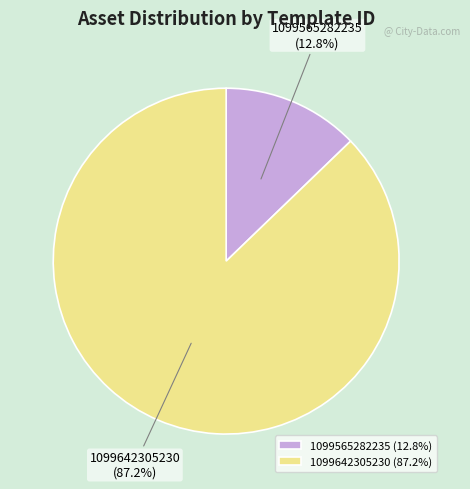

To the nearest percent, what is the combined percentage of 1099565282235 and 1099642305230?

100%